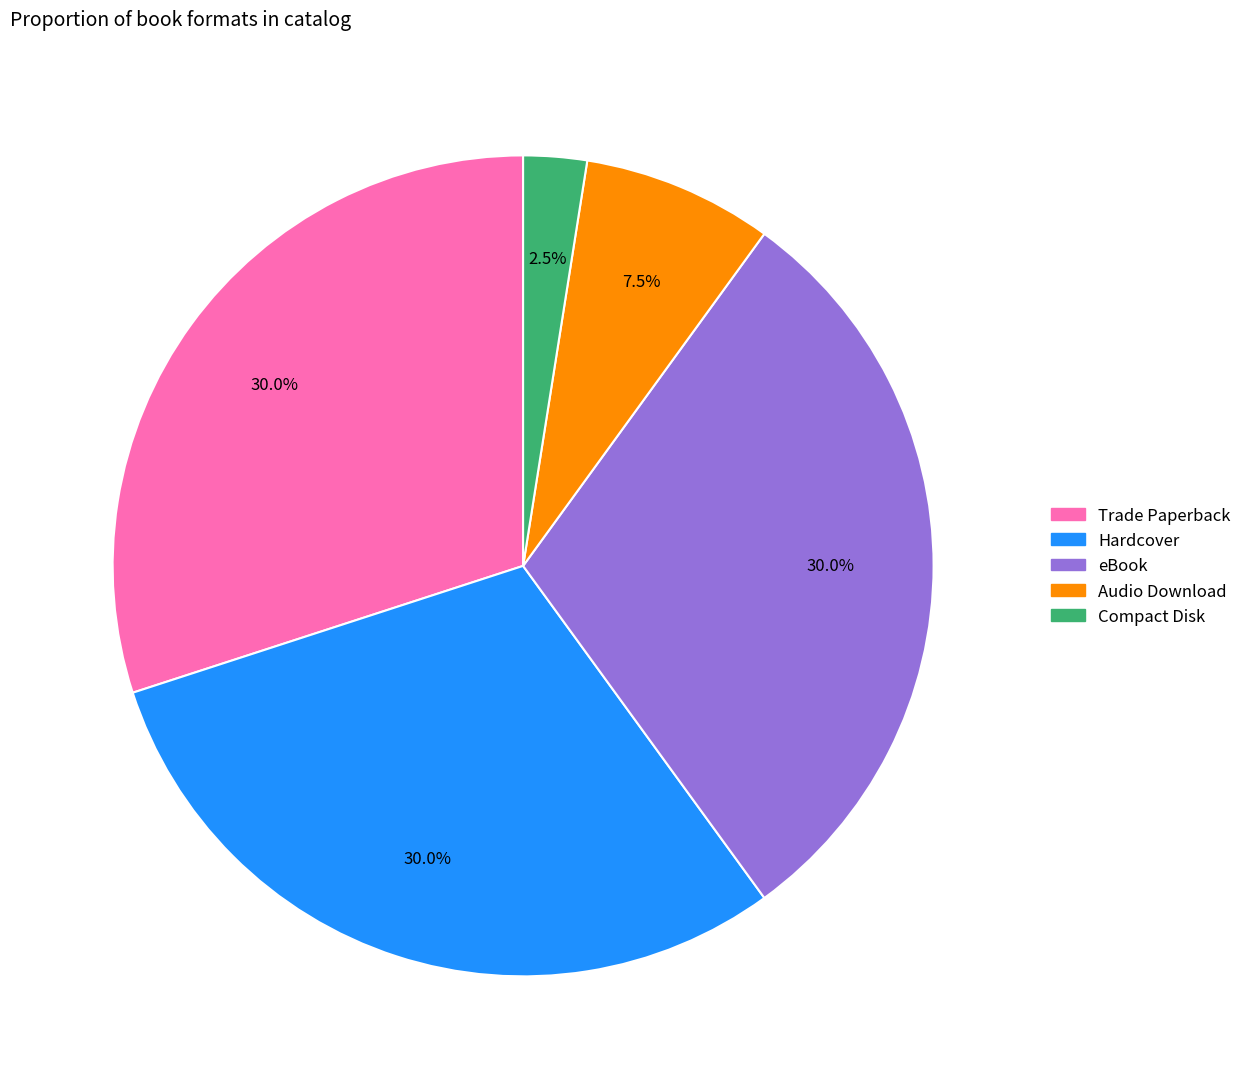

What is the ratio of the value at eBook to the value at Hardcover?

1.0